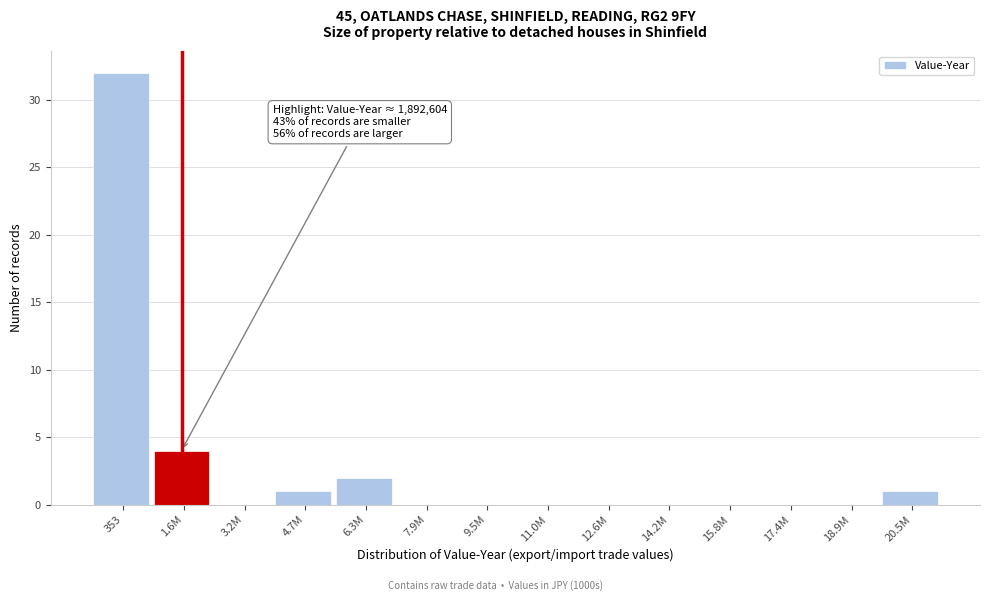

Reading right to left, extract all data points from this chart.

20.5M=1	18.9M=0	17.4M=0	15.8M=0	14.2M=0	12.6M=0	11.0M=0	9.5M=0	7.9M=0	6.3M=2	4.7M=1	3.2M=0	1.6M=4	353=32